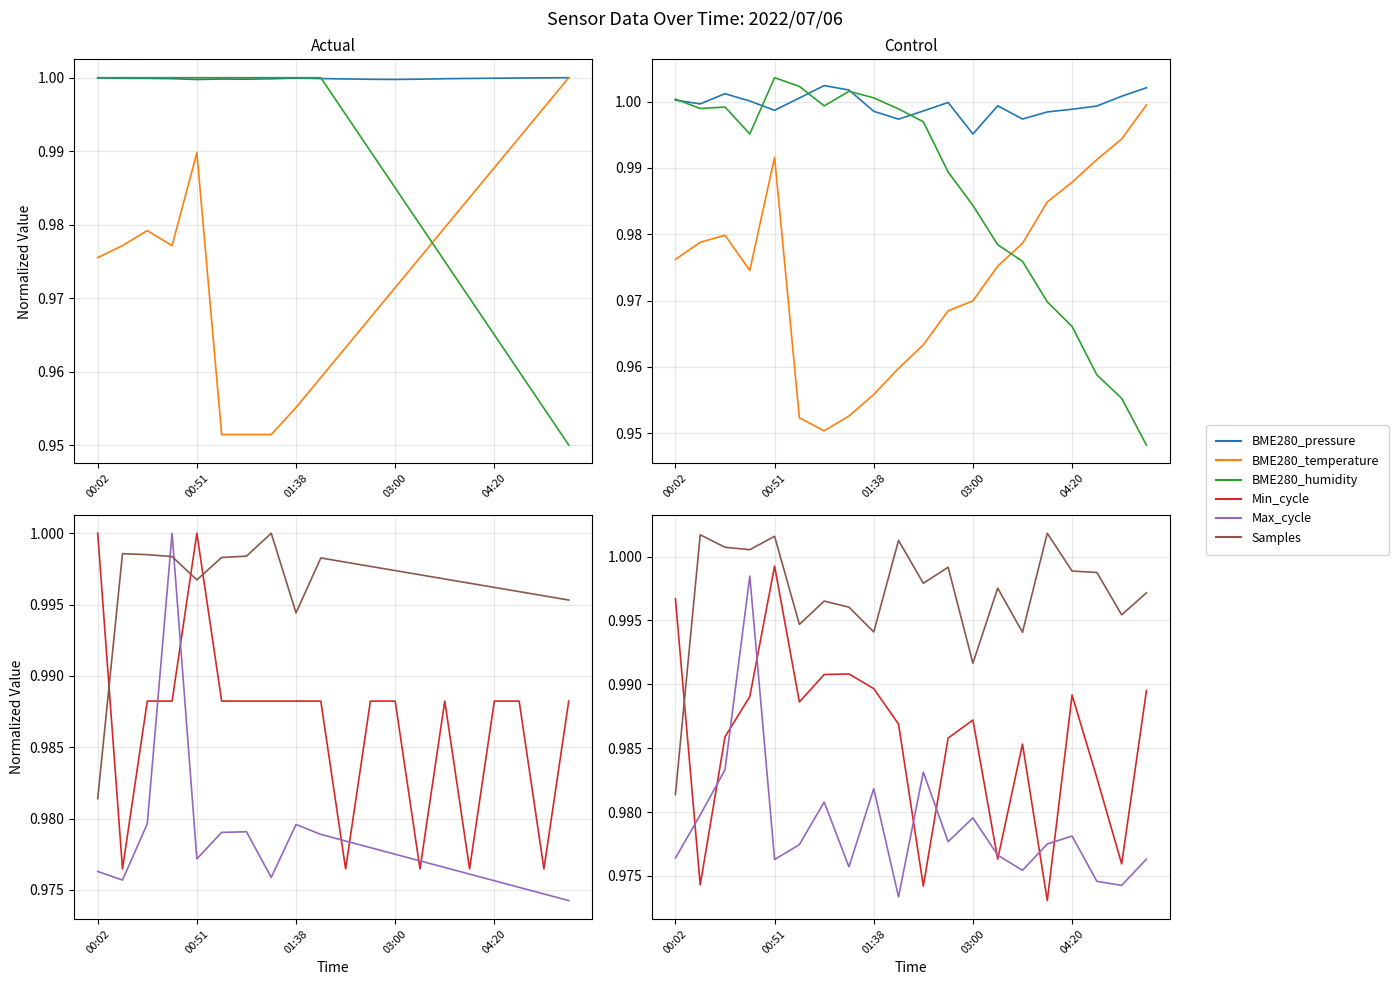

Is it true that BME280_pressure equals 0.3 at 18?

False